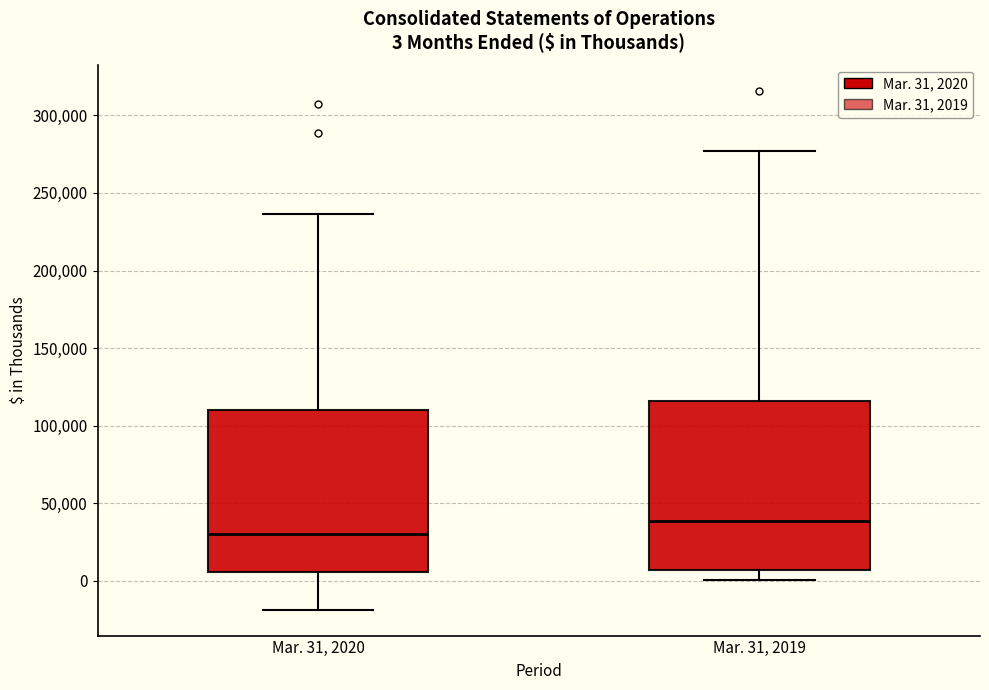

Which box's median line is the lowest?

Mar. 31, 2020